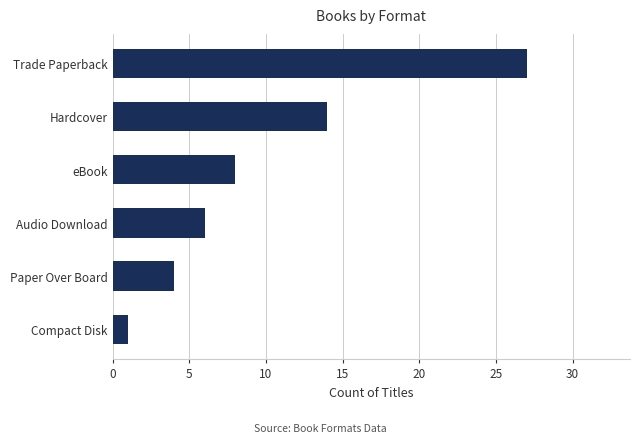

Reading top to bottom, list all the values displayed in this chart.

Trade Paperback=27	Hardcover=14	eBook=8	Audio Download=6	Paper Over Board=4	Compact Disk=1